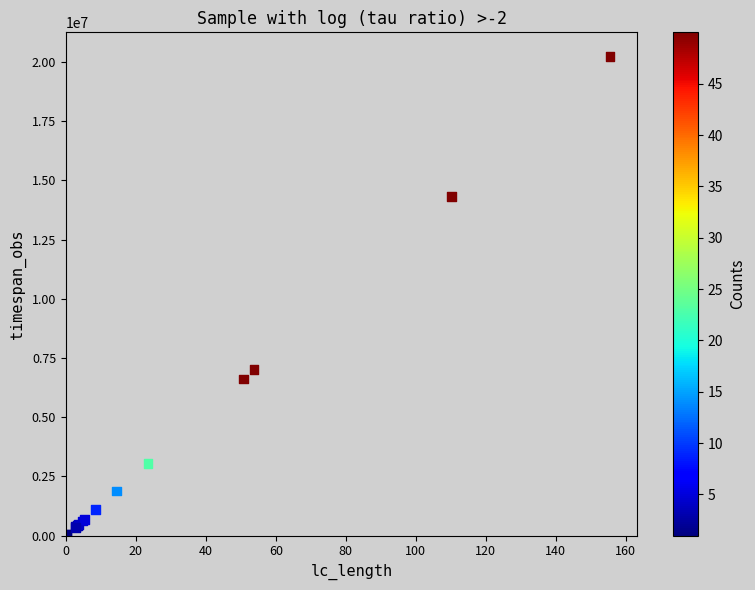

What Y value in the scatter plot is closest to 10142897?

6999908.0